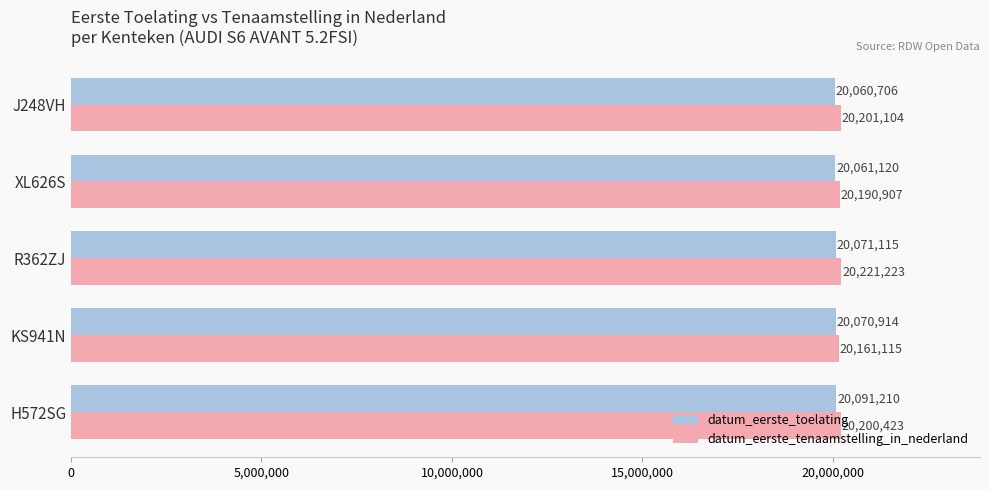

What are all the series names shown in the legend?

datum_eerste_toelating, datum_eerste_tenaamstelling_in_nederland